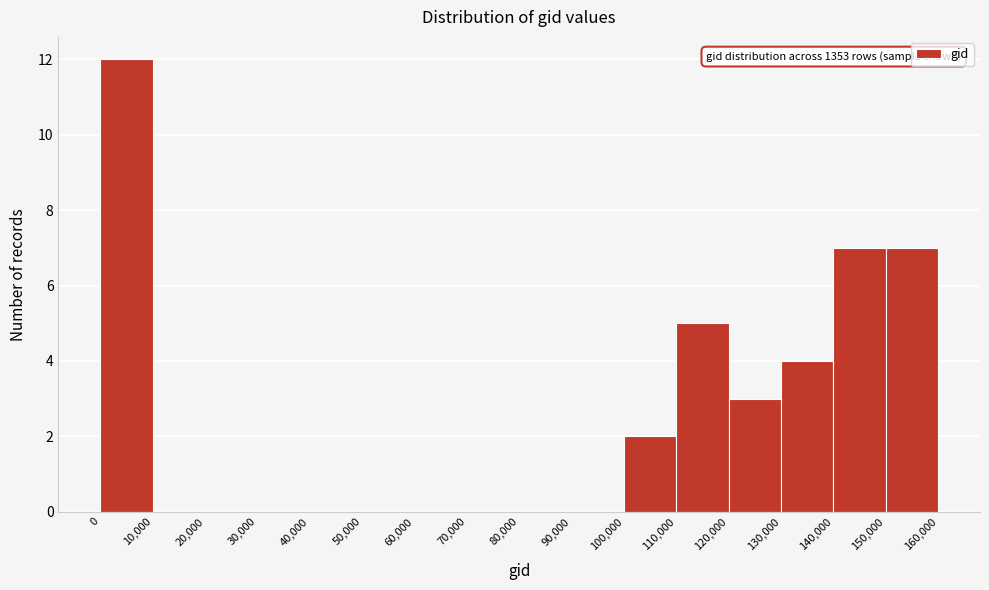

Over which range of the x-axis is the bar tallest?

0 to 10,000